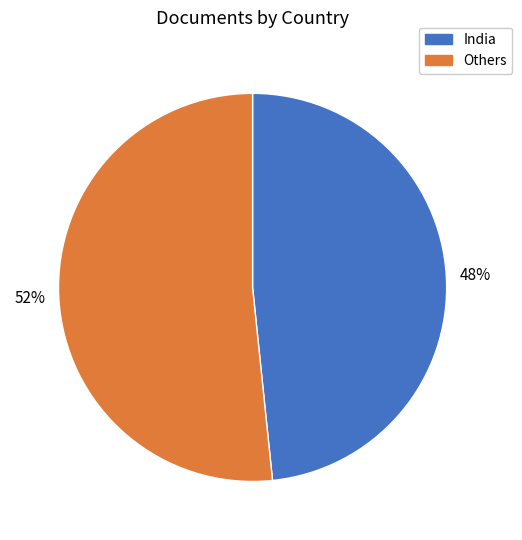

Does any single category account for the majority?

Yes